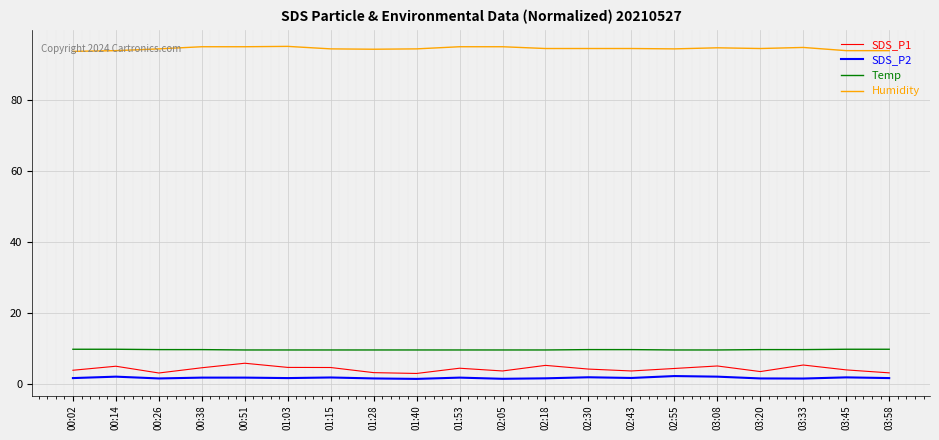

What is the spread (max minus min) of values at 01:28?

92.5